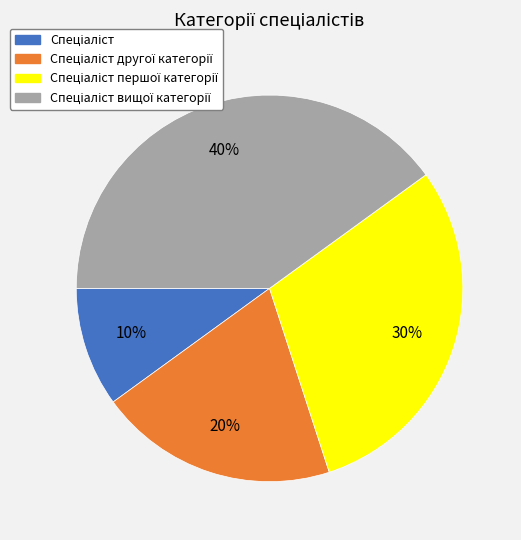

Is there a majority slice in this chart?

No